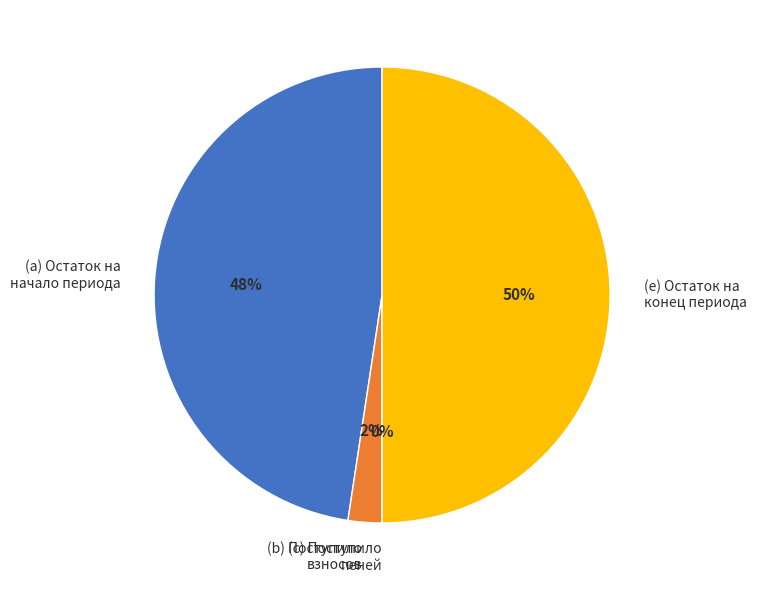

Does (b) Поступило взносов represent more than half of the total?

No